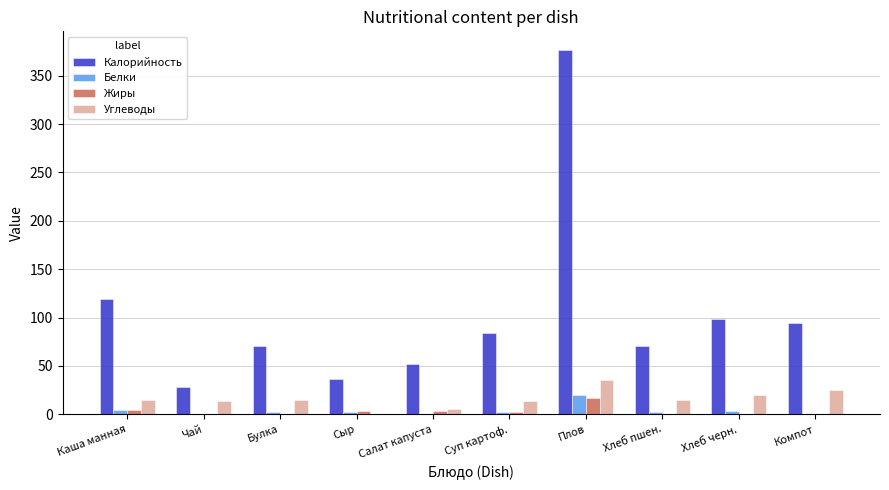

Which series has the largest total across all categories?

Калорийность